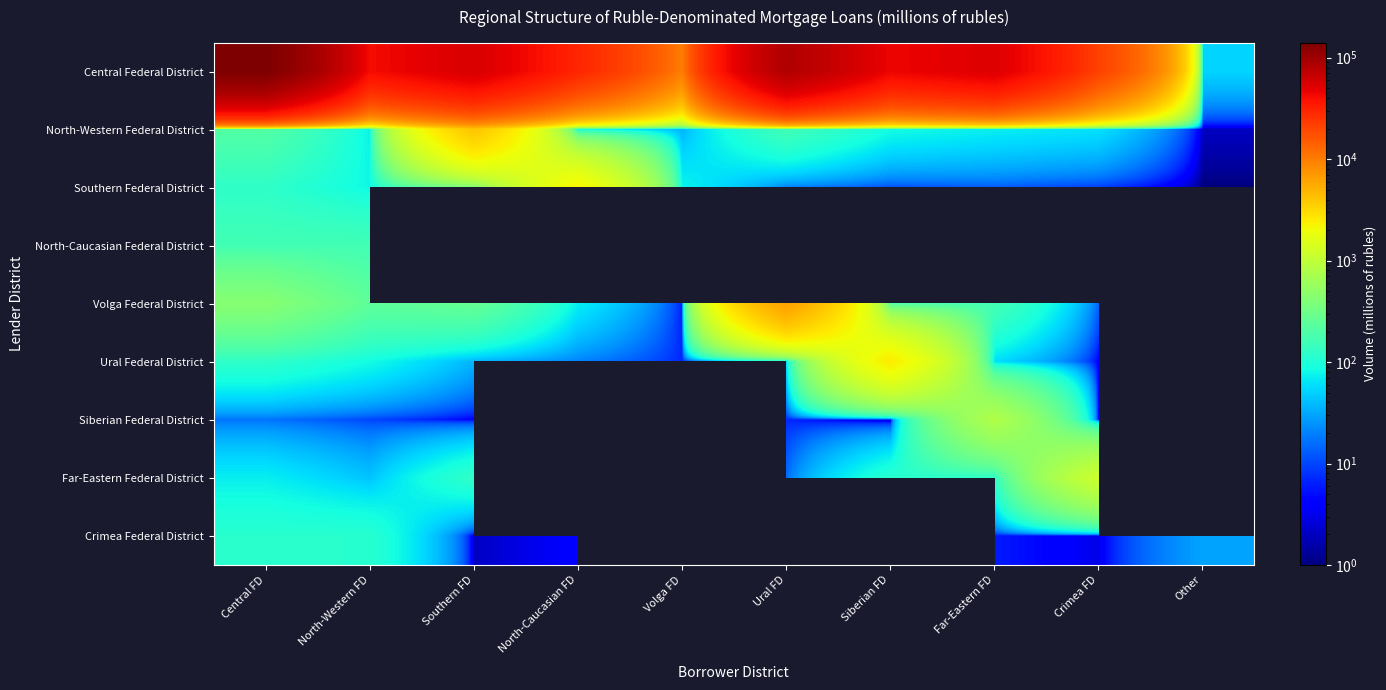

Rank the series at Siberian FD from highest to lowest value.

Central Federal District, North-Caucasian Federal District, Ural Federal District, Volga Federal District, Far-Eastern Federal District, North-Western Federal District, Southern Federal District, Crimea Federal District, Siberian Federal District